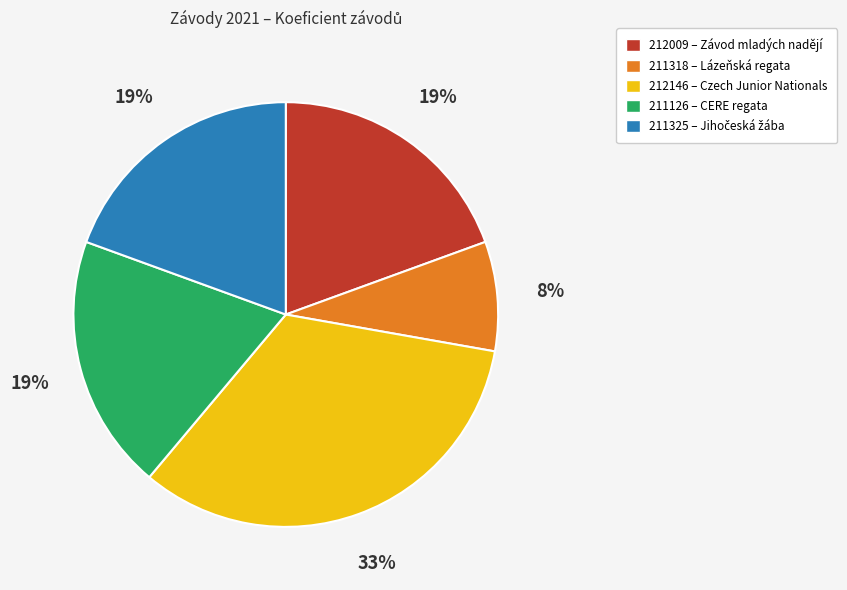

Do 212009 – Závod mladých nadějí and 211318 – Lázeňská regata together represent more than half of the pie?

No